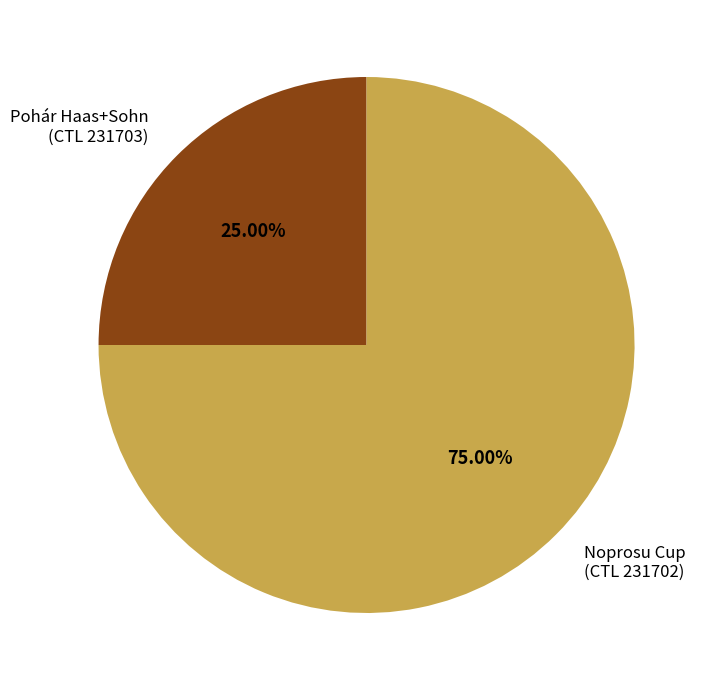

Approximately how many times larger is the value at Pohár Haas+Sohn (CTL 231703) compared to Noprosu Cup (CTL 231702)?

0.3